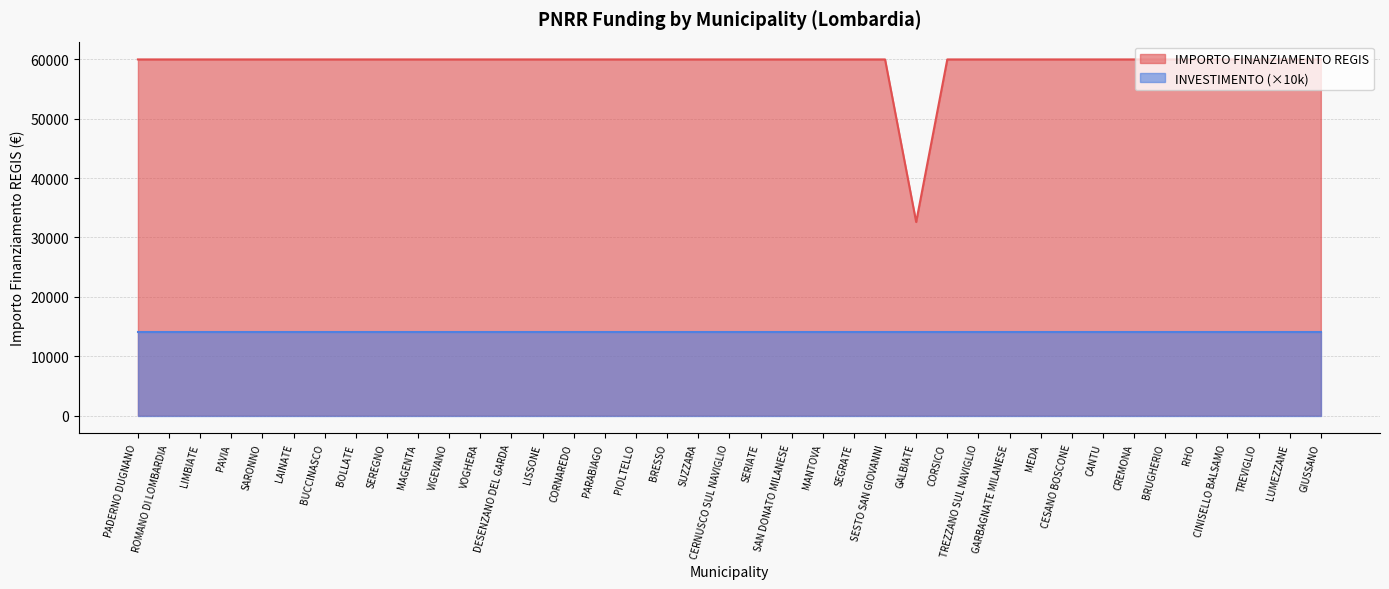

How many distinct data groups are displayed?

2